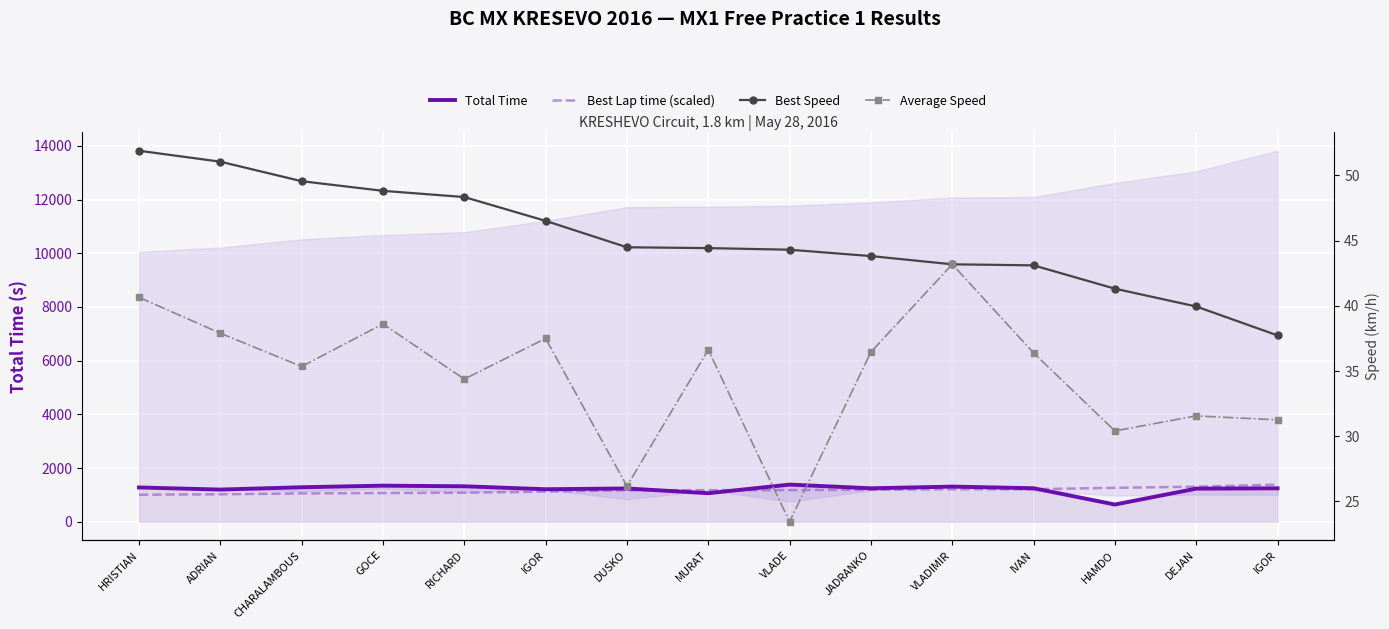

Is it true that Best Lap time (scaled) equals 2363.1 at IGOR?

False